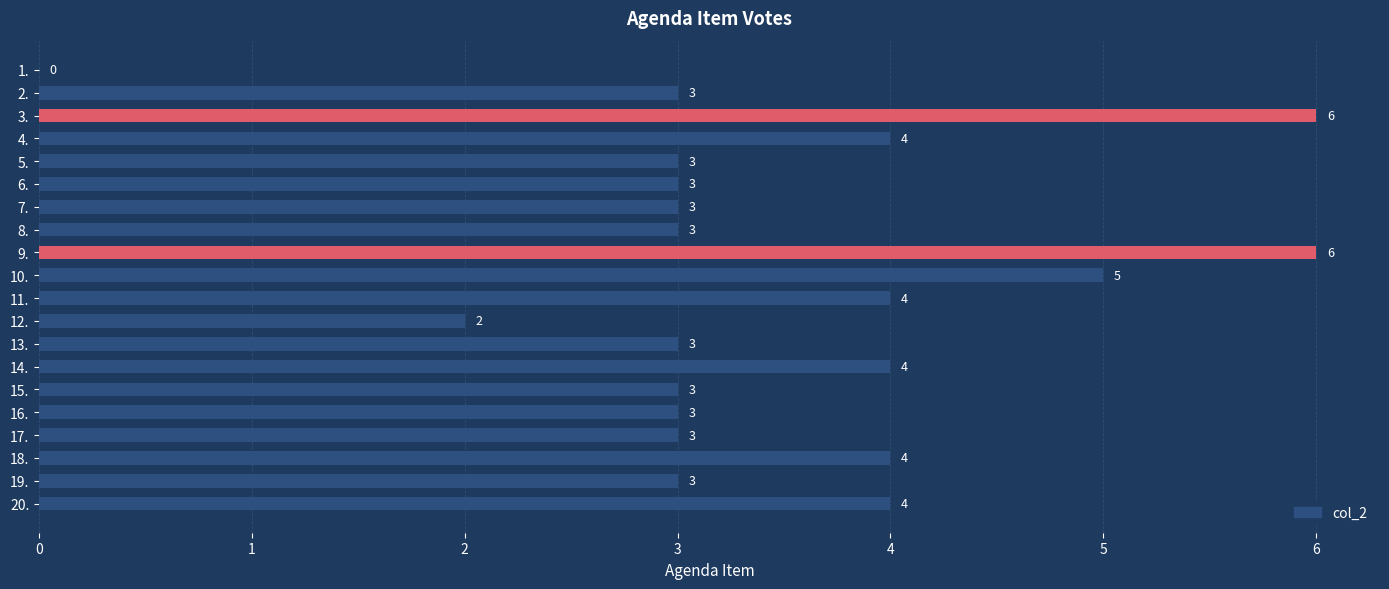

What is the ratio of the value at 18. to the value at 5.?

1.3